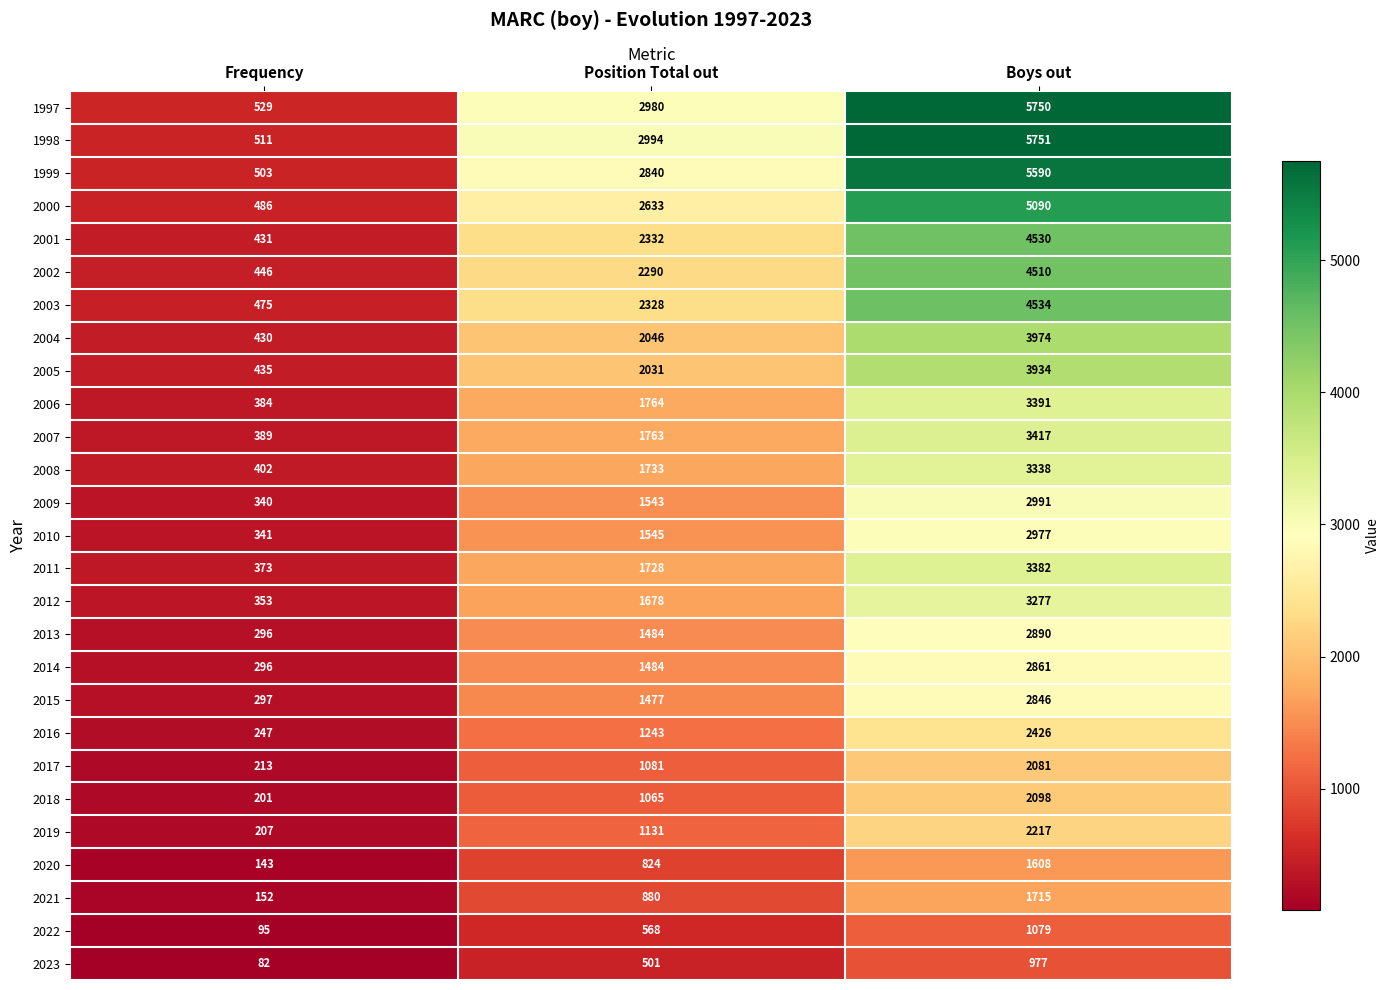

The 2001 series shows 723 at Frequency. True or false?

False